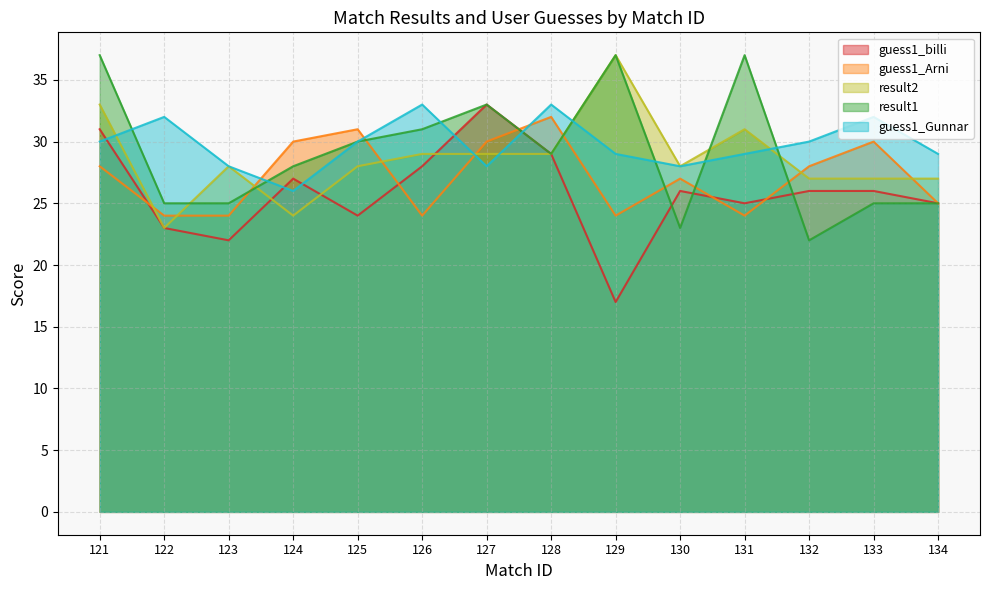

The guess1_Gunnar series shows 30 at 121. True or false?

True